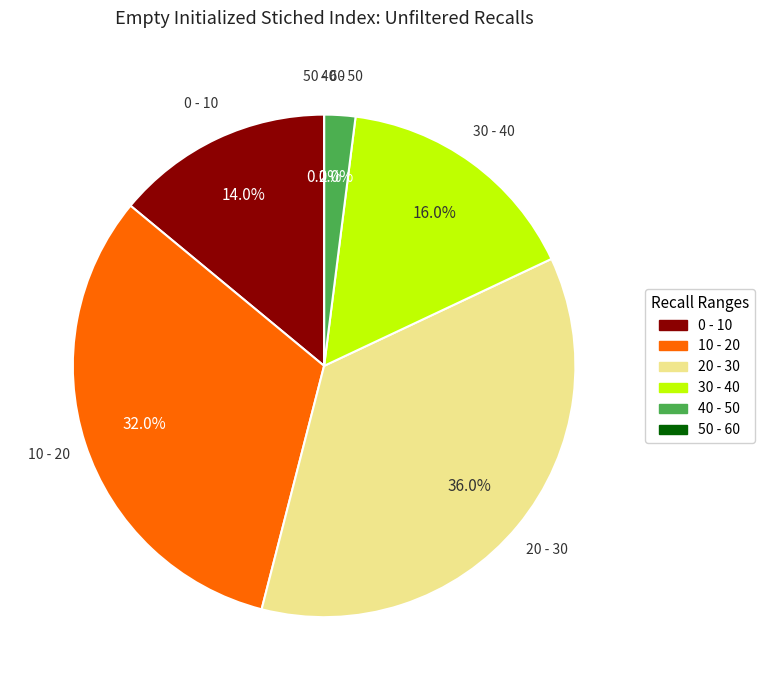

Does 7 account for over 50% of the chart?

No